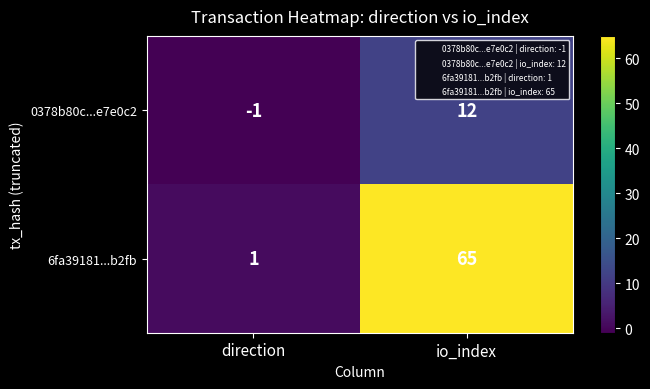

The 0378b80c...e7e0c2 series shows 12 at io_index. True or false?

True